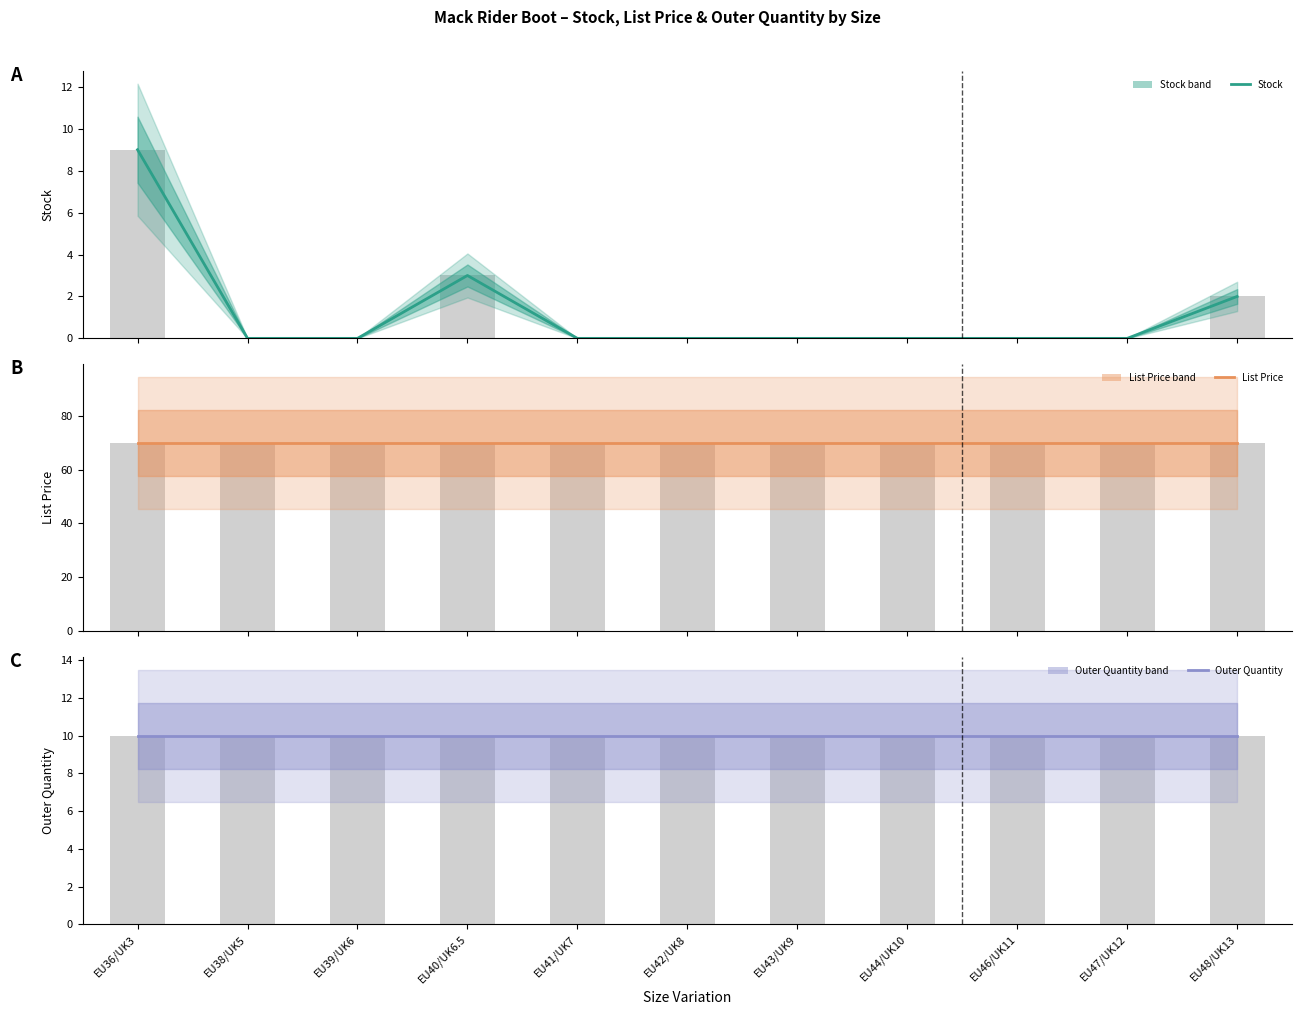

List the series in order of their peak value, lowest first.

Stock, Stock (bars), Outer Quantity, Outer Quantity (bars), List Price, List Price (bars)